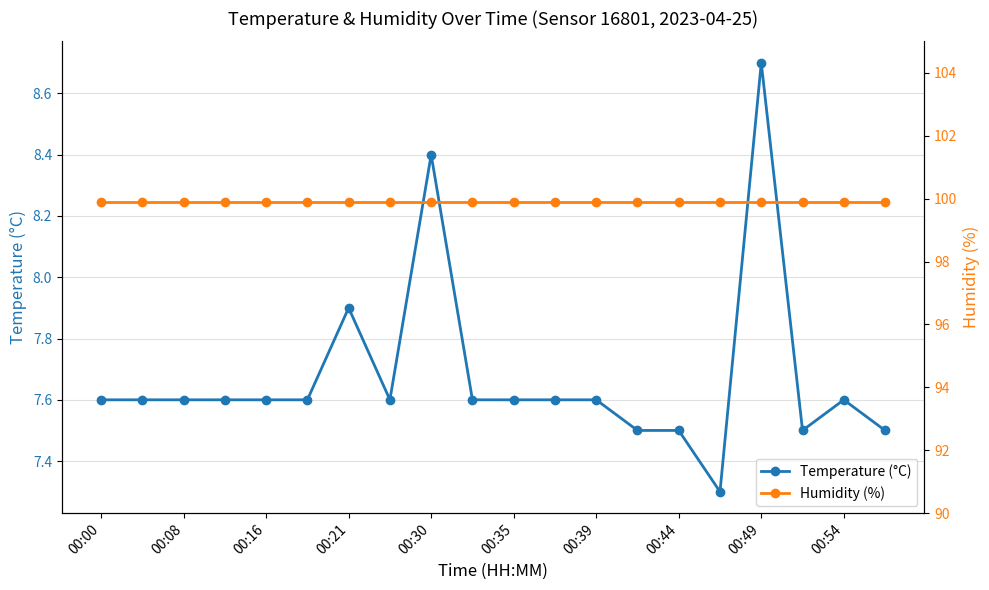

Is it true that Humidity (%) equals 51.5 at 00:00?

False